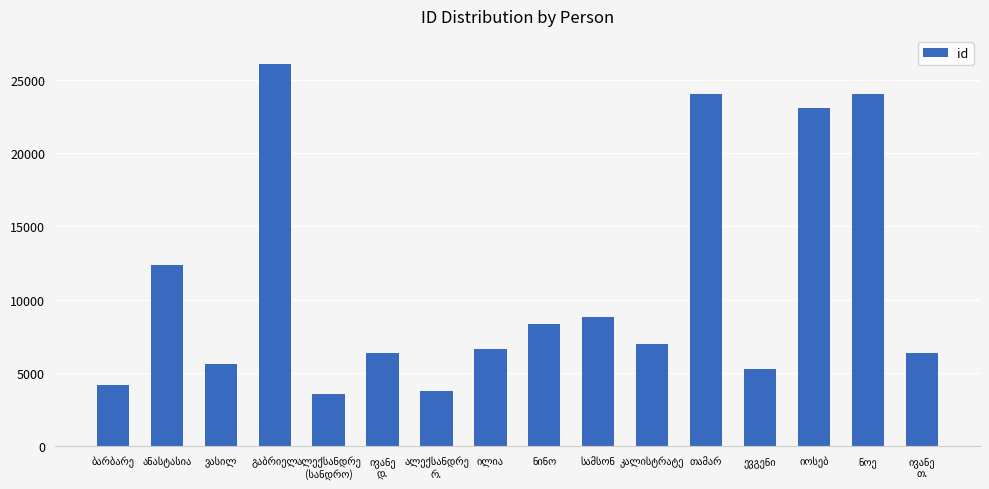

What is the average value?

10976